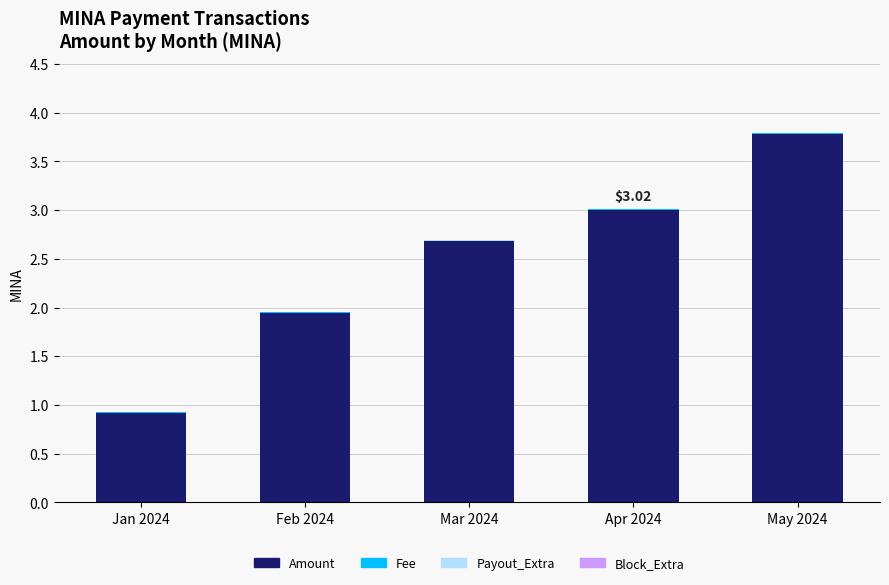

What is the sum of all Amount values?

12.3